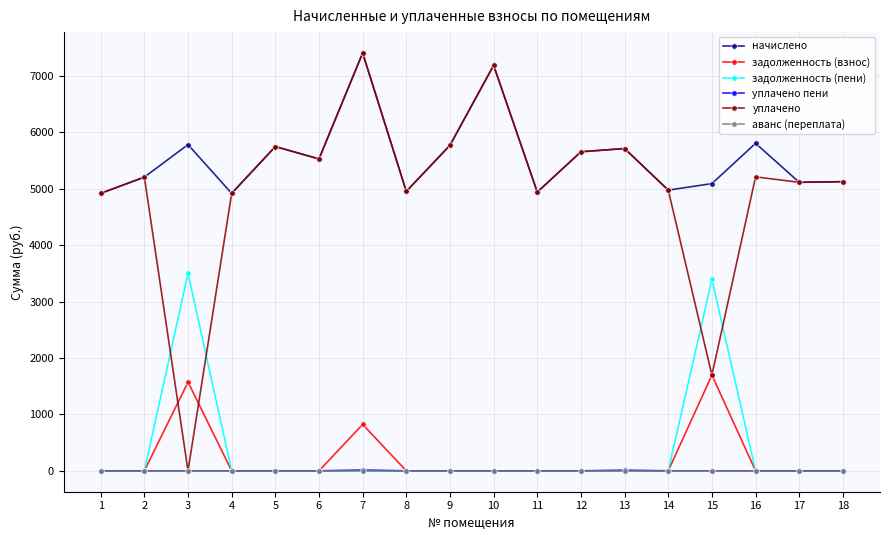

True or false: задолженность (пени) and уплачено intersect in this chart.

True